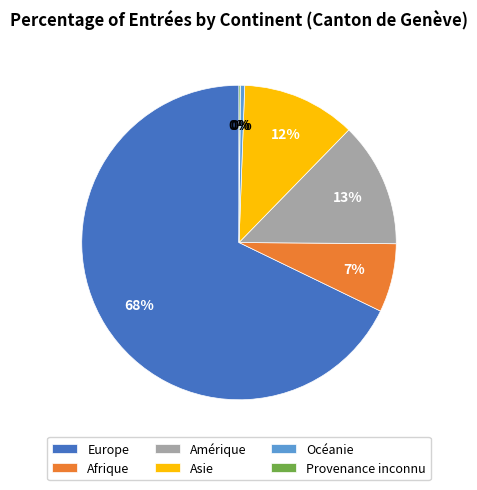

Is the sum of Asie and Afrique greater than half?

No